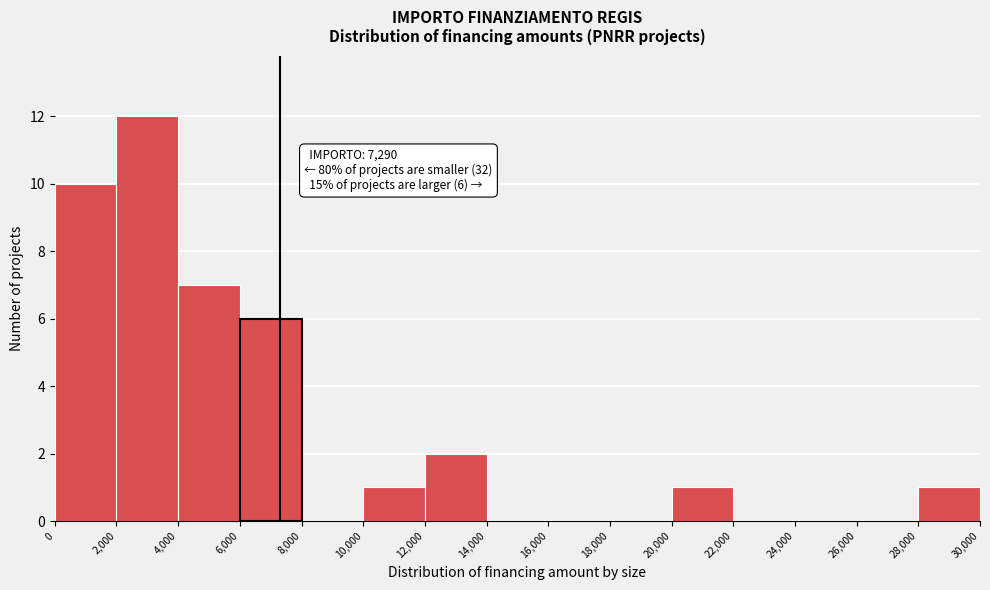

Which range on the x-axis has the tallest bar?

2,000 to 4,000